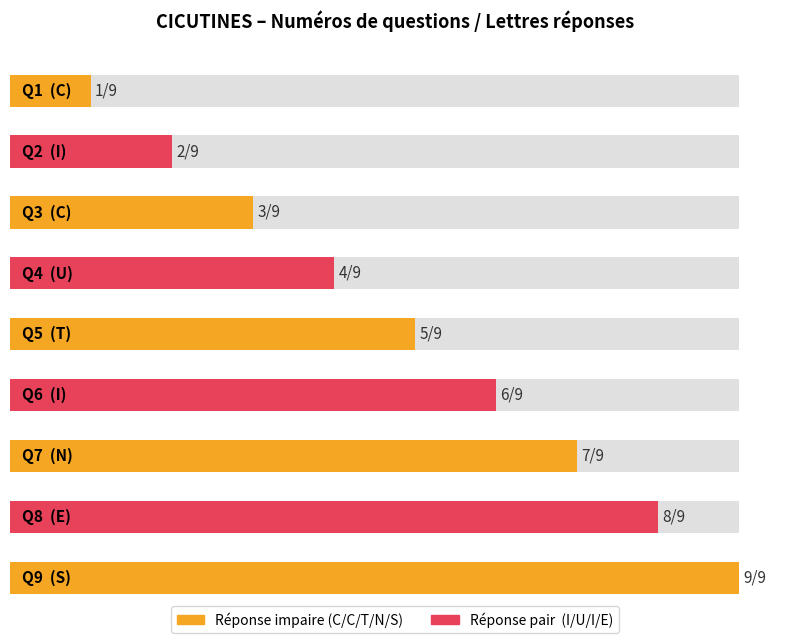

Rank the categories by value from lowest to highest.

1, 2, 3, 4, 5, 6, 7, 8, 9